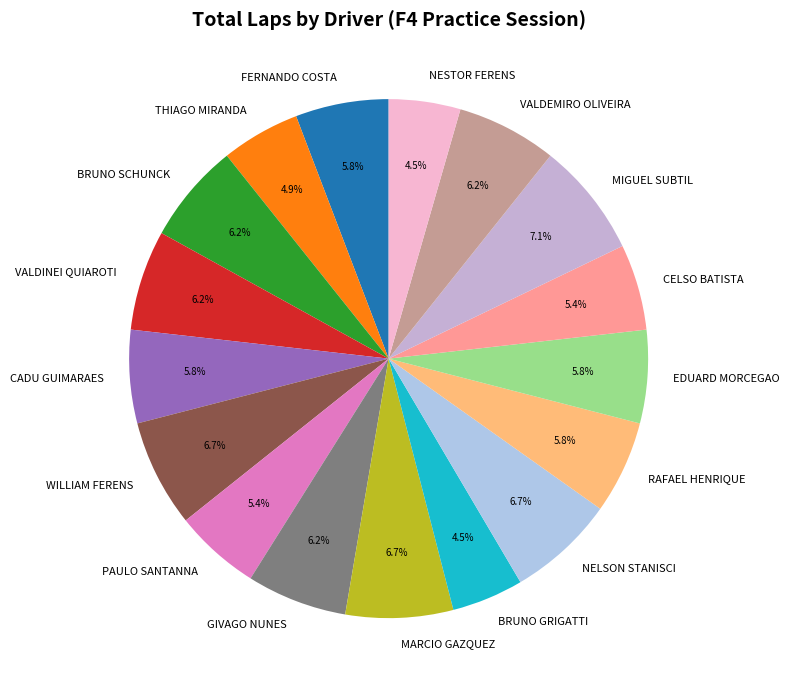

What is the ratio of the value at MARCIO GAZQUEZ to the value at VALDEMIRO OLIVEIRA?

1.1